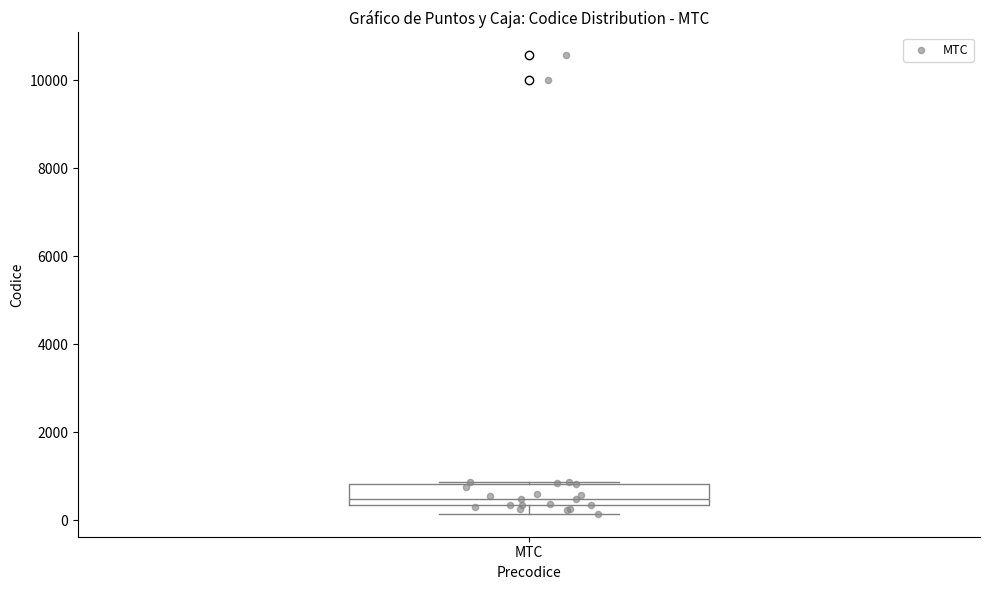

Transcribe this box plot: give where the median line is, the range the box spans, and where the two whiskers end, as read against the y-axis. The values are not printed on the chart, so give them approximately, as read against the axis.

median 400 (just above the box's lower edge), box 400 to 800, whiskers 200 to 800